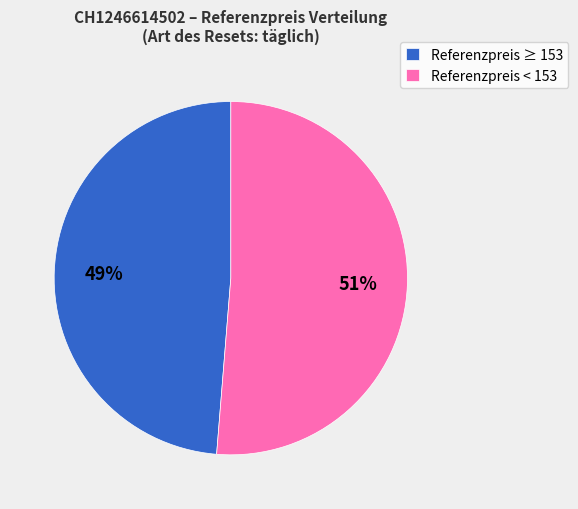

Is it true that Referenzpreis < 153 is 63% of the pie?

False